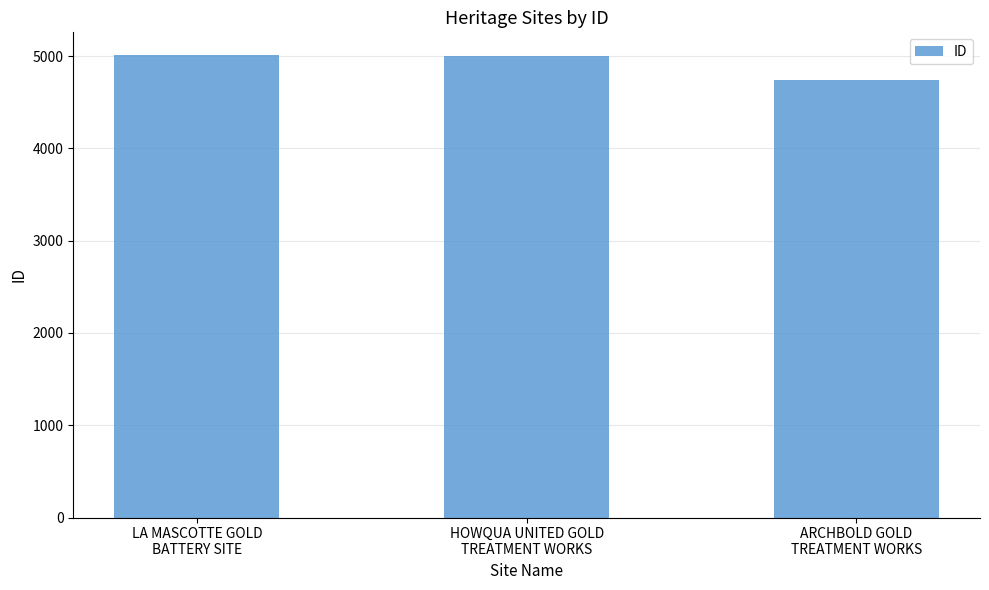

The value at HOWQUA UNITED GOLD
TREATMENT WORKS is 4999. True or false?

True